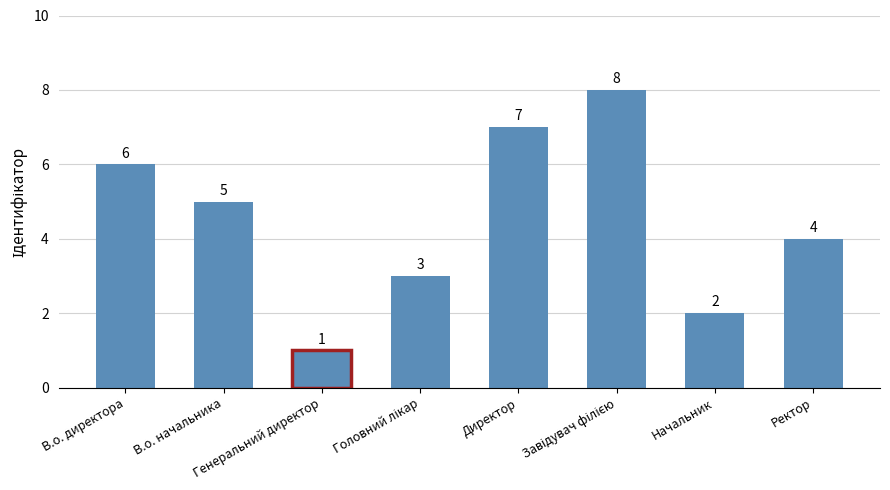

What is the maximum value shown in the chart?

8